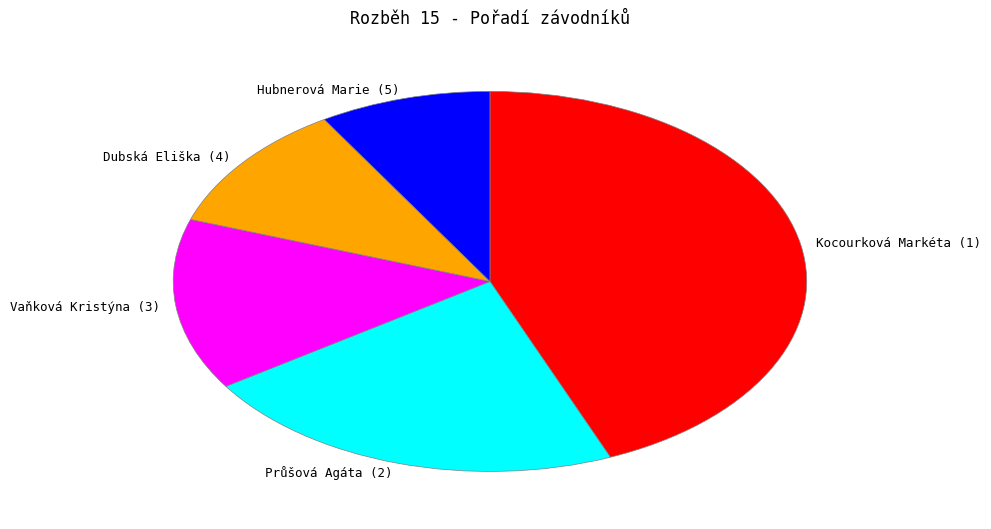

Do Průšová Agáta (2) and Vaňková Kristýna (3) together represent more than half of the pie?

No